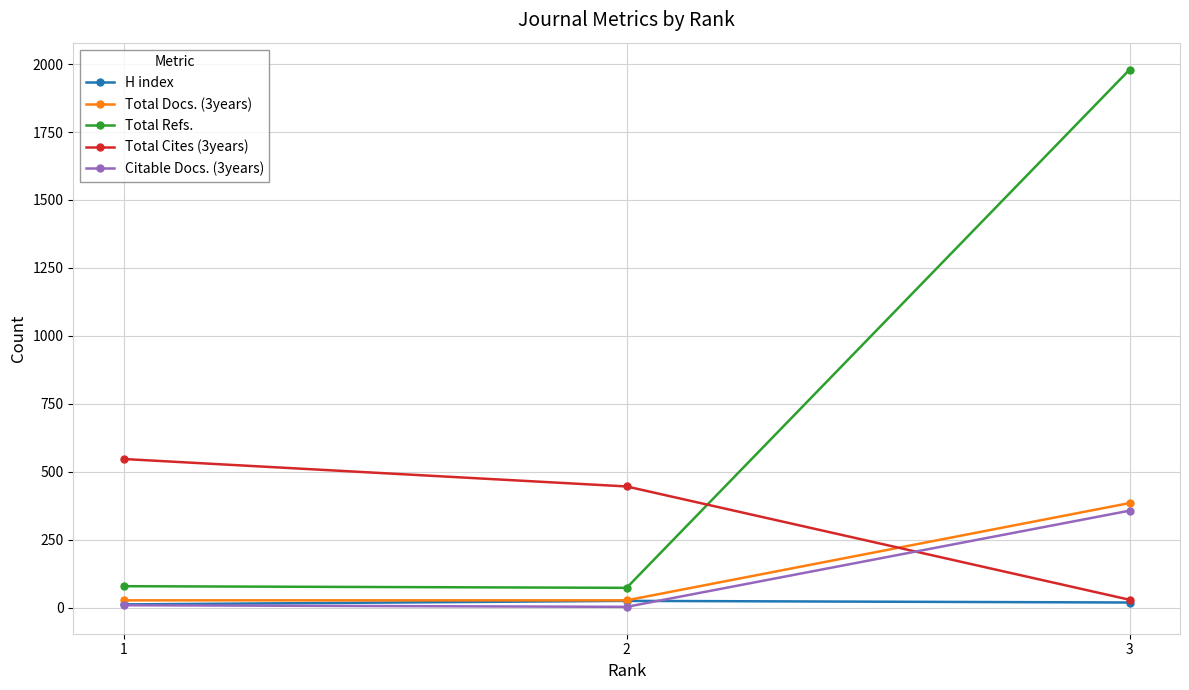

Which category has the highest value in the Total Cites (3years) series?

1